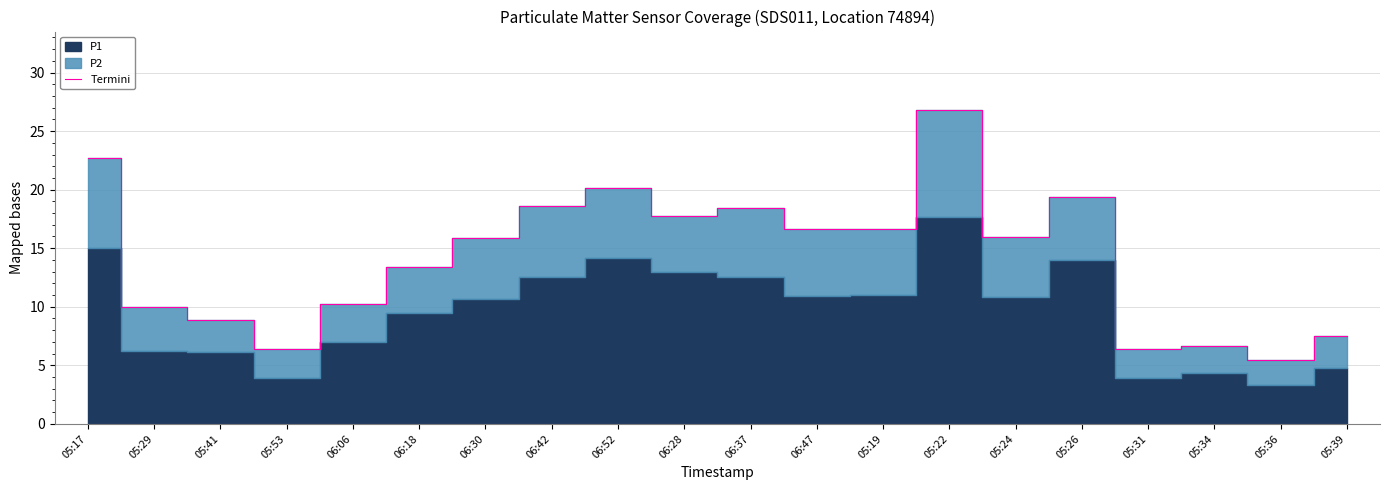

True or false: the data shows 16.6 at 06:47.

True